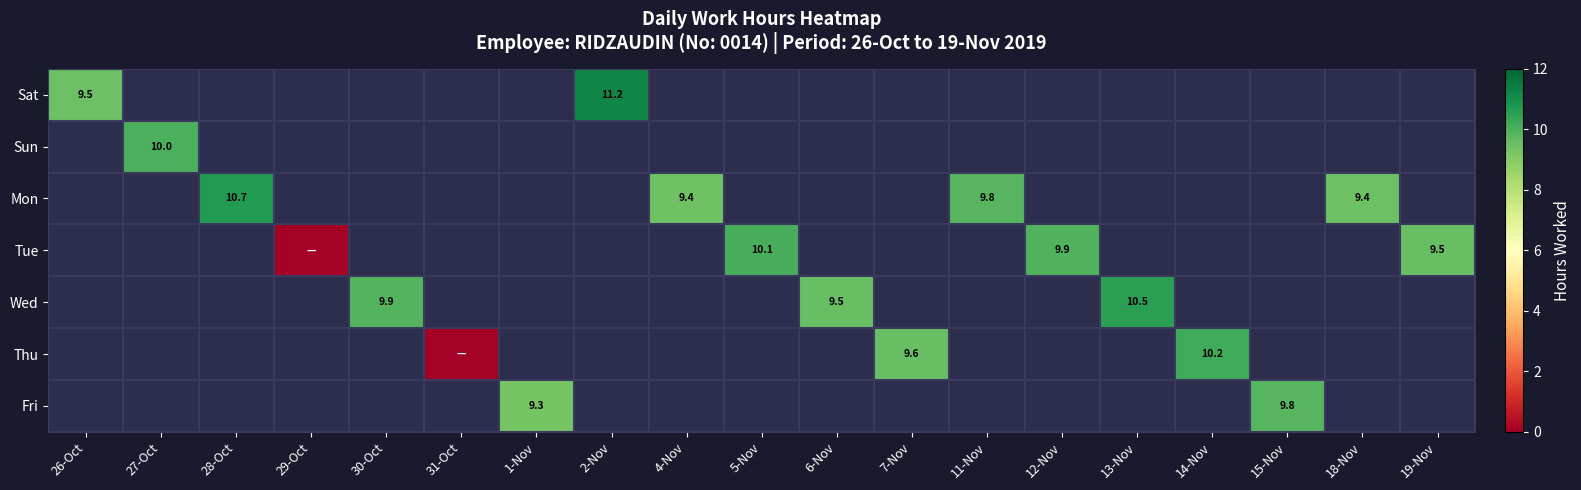

Is the value of Sat at 5-Nov greater than the value of Mon at 5-Nov?

No